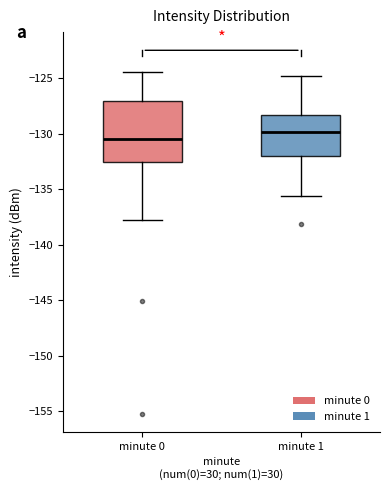

Reading left to right, transcribe this box plot: for each box, give where its median line is, the range the box spans, and where its two whiskers end, as read against the y-axis. The values are not printed on the chart, so give them approximately, as read against the axis.

minute 0: median -130.5, box -132.5 to -127.0, whiskers -137.5 to -124.5
minute 1: median -130.0, box -132.0 to -128.5, whiskers -135.5 to -125.0